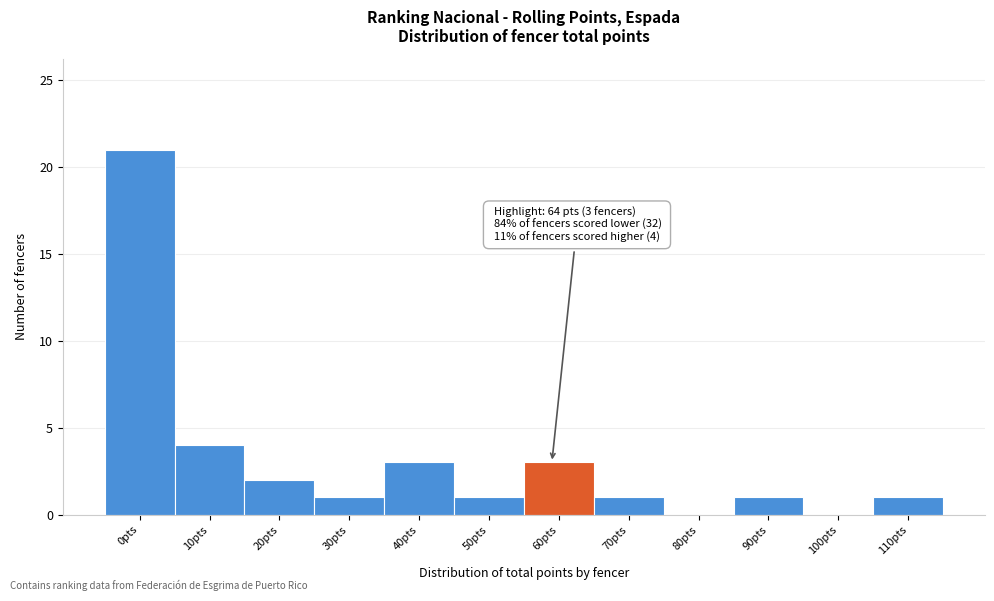

Reading left to right, transcribe all the data shown in this chart.

0pts=21	10pts=4	20pts=2	30pts=1	40pts=3	50pts=1	60pts=3	70pts=1	80pts=0	90pts=1	100pts=0	110pts=1